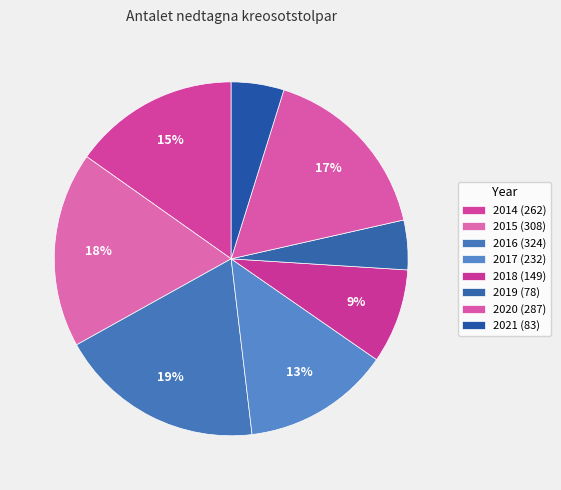

Rank the categories by value from lowest to highest.

2019, 2021, 2018, 2017, 2014, 2020, 2015, 2016